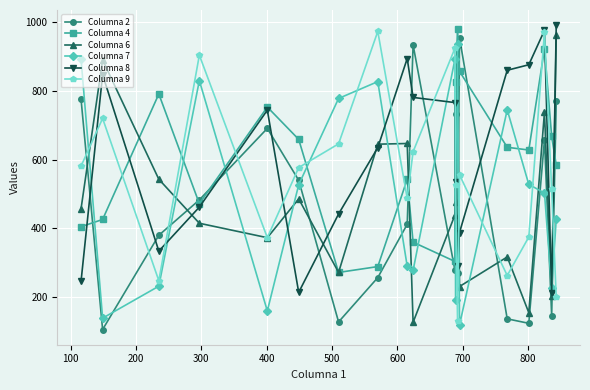

How many interior local peaks does the Columna 9 series have?

6